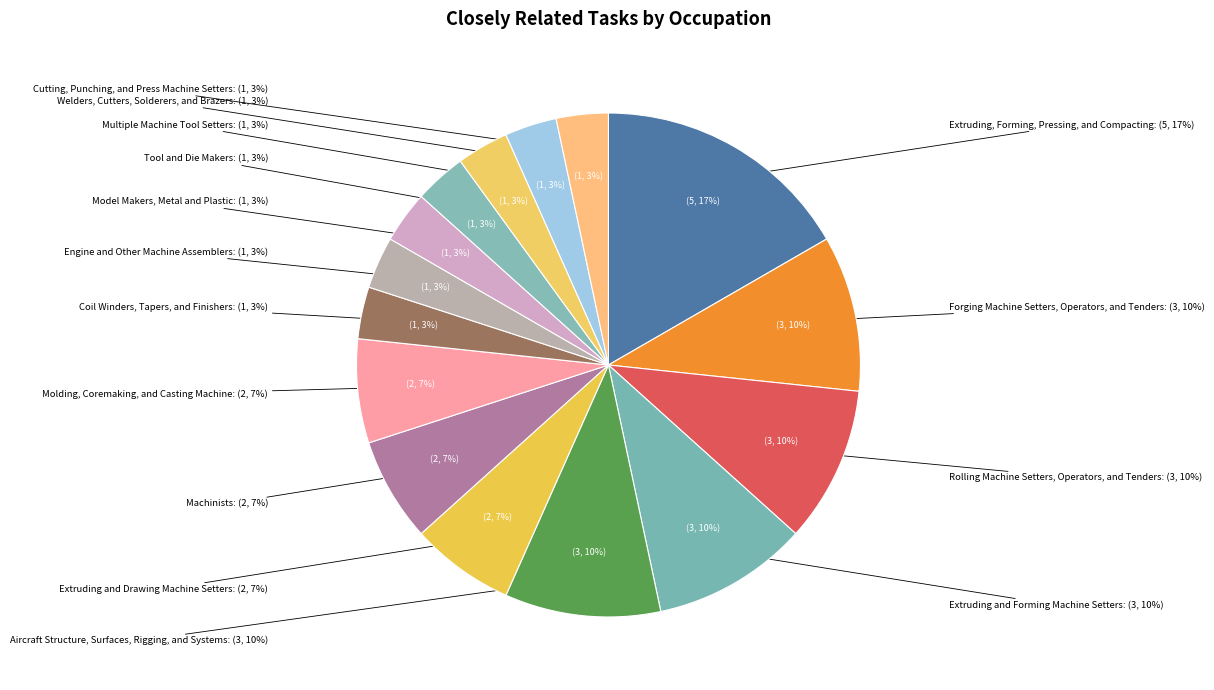

What percentage is the Molding, Coremaking, and Casting Machine slice, to the nearest percent?

7%